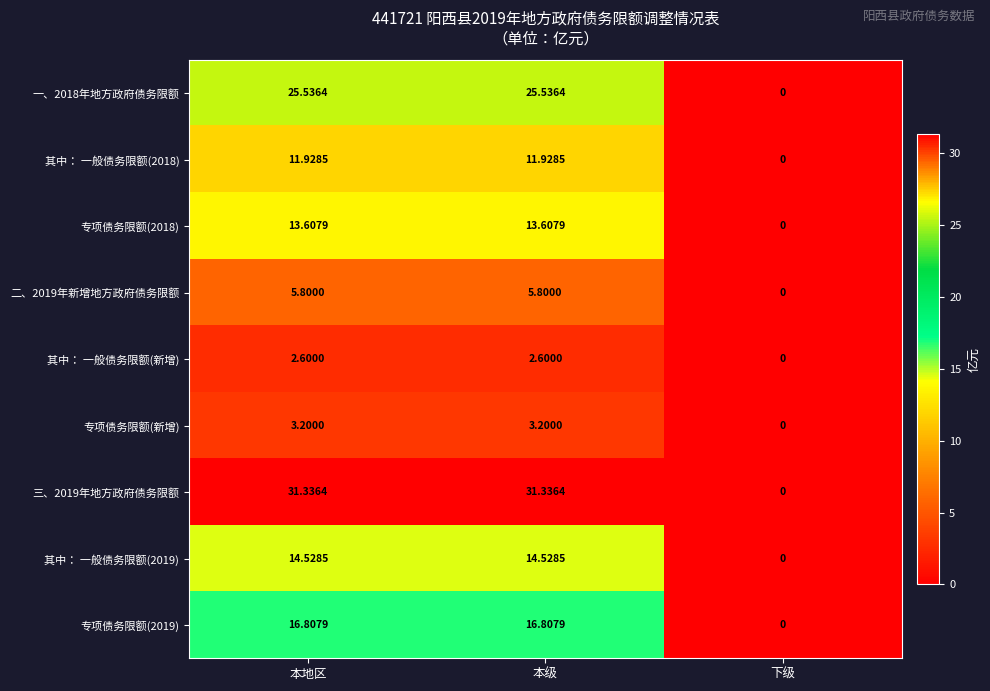

What is the spread (max minus min) of values at 本级?

28.7